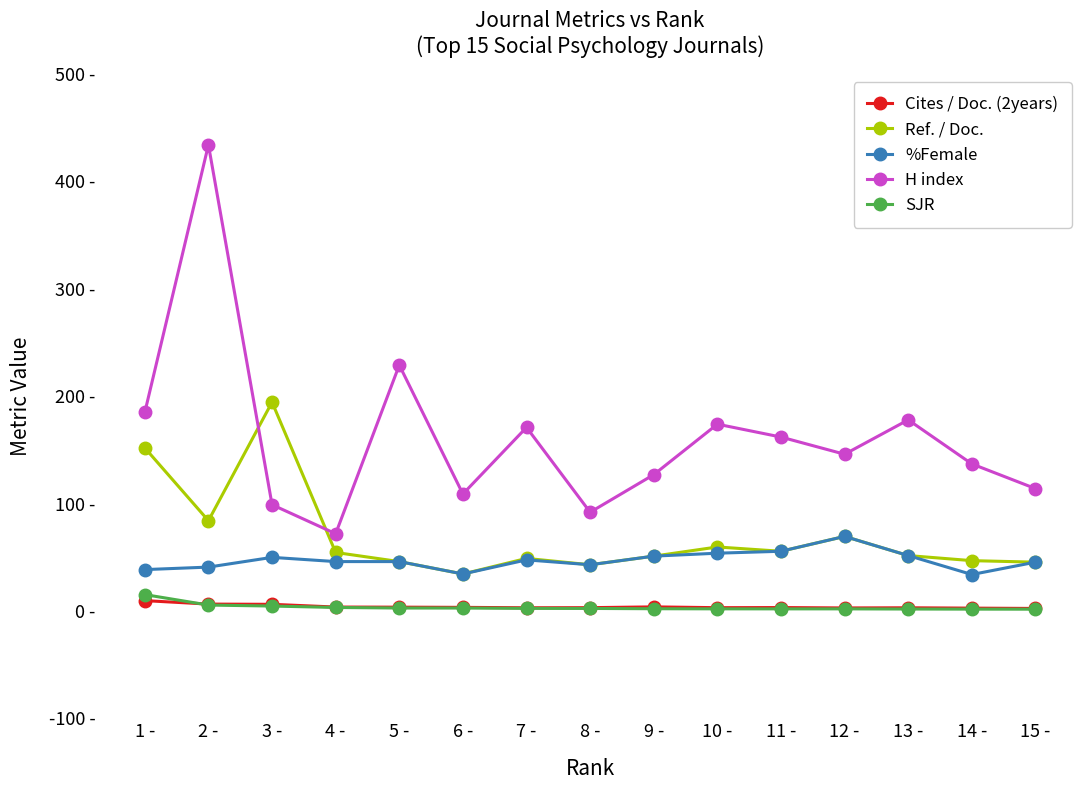

Is this an area chart (filled region under the line)?

No